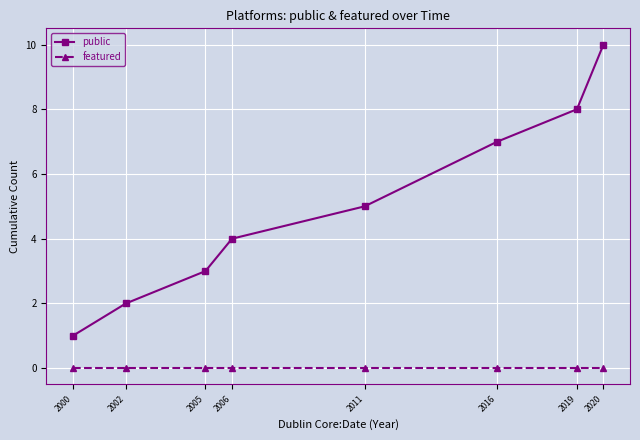

At which category does the chart reach its peak across all series?

2020